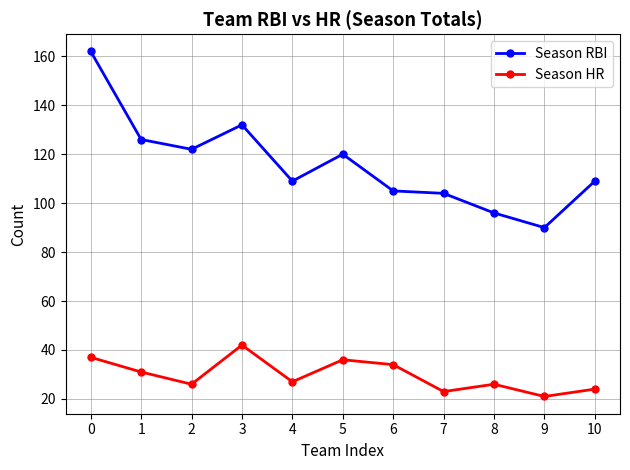

Which series changed the most between 1 and 9?

Season RBI